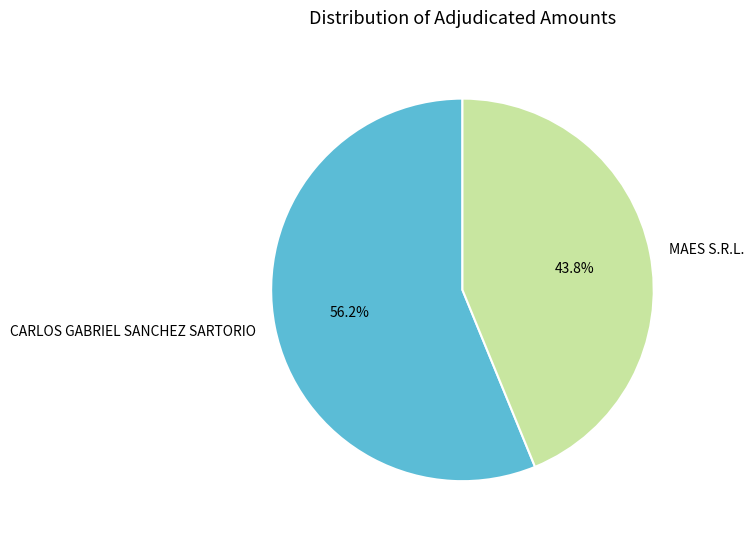

Is there any slice that represents more than half of the pie?

Yes